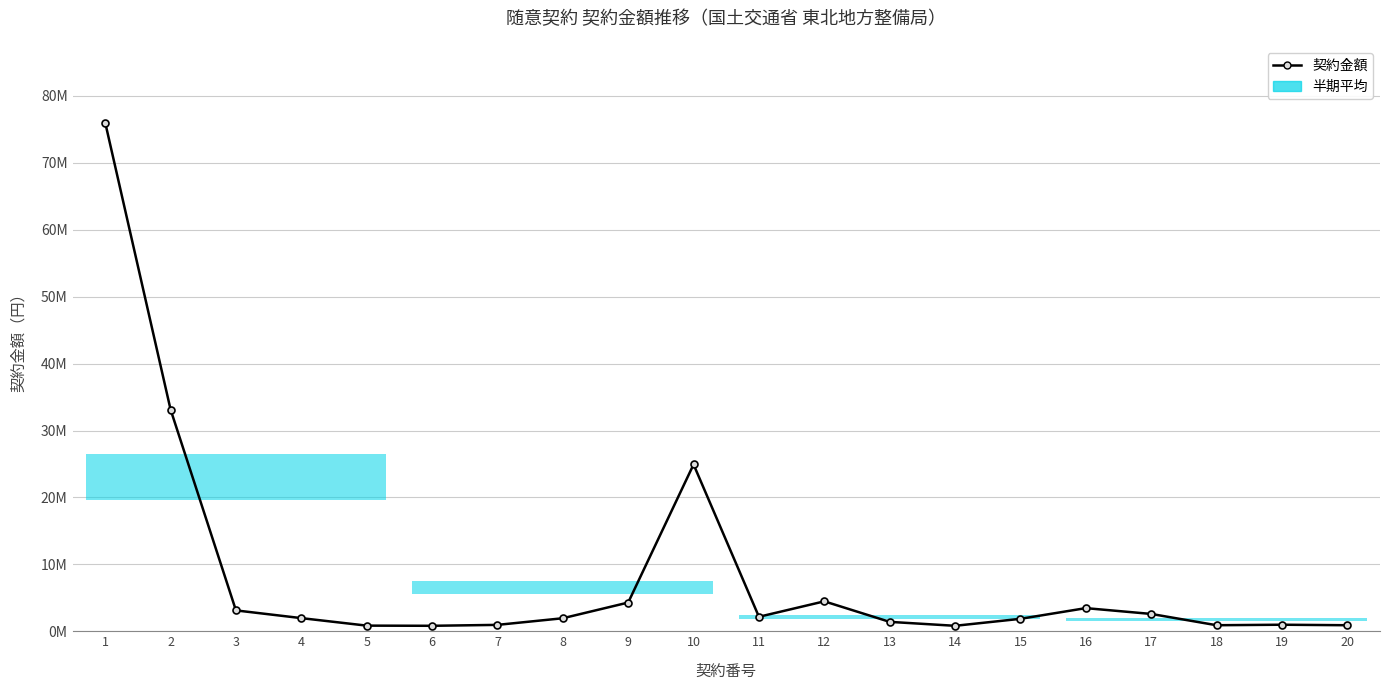

Which category has the lowest value across all series?

14